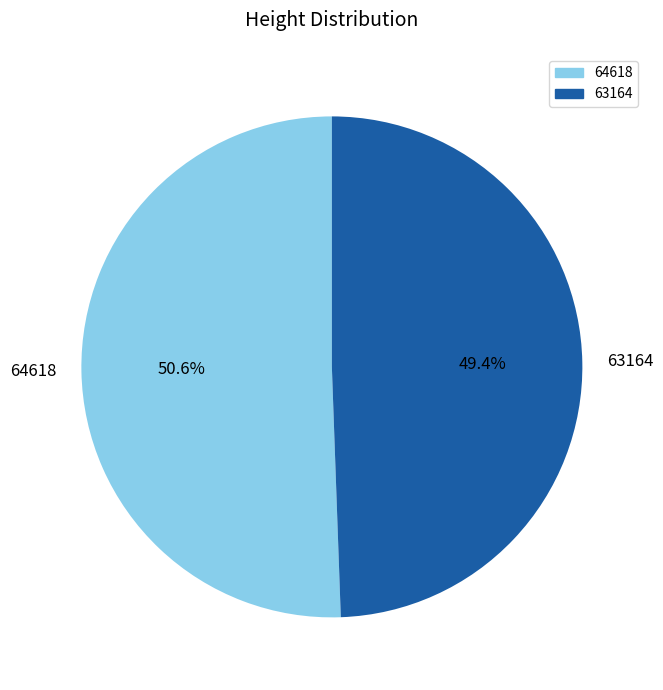

What percentage is the 64618 slice, to the nearest percent?

51%